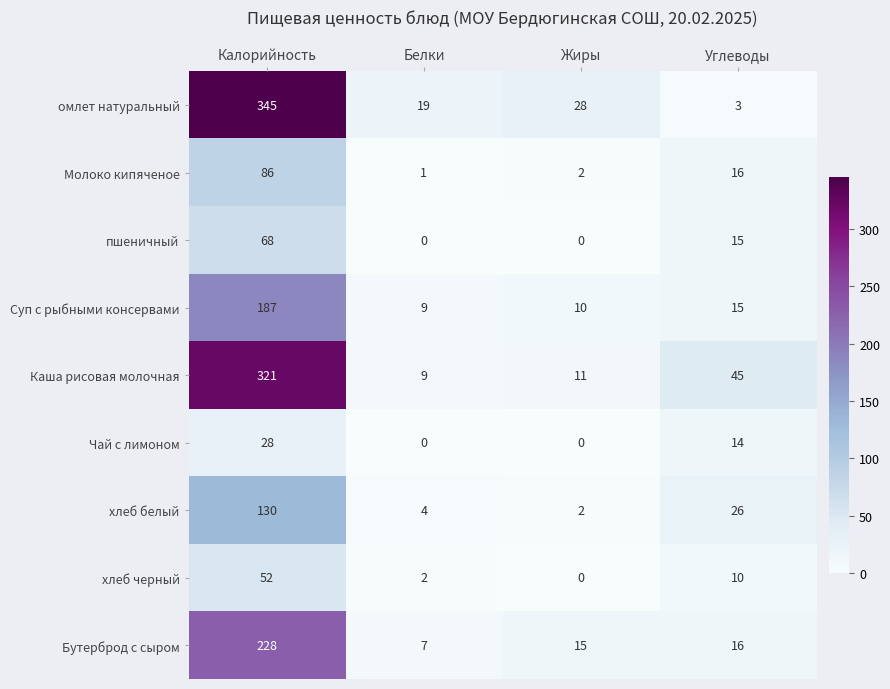

What is the greatest value displayed?

345